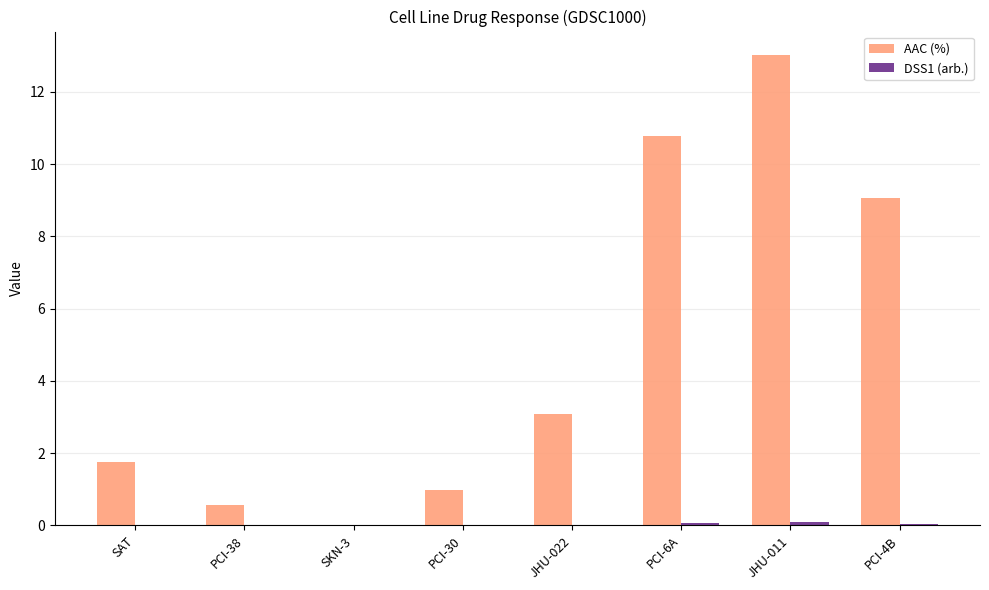

The AAC (%) series shows 0.0 at SKN-3. True or false?

True